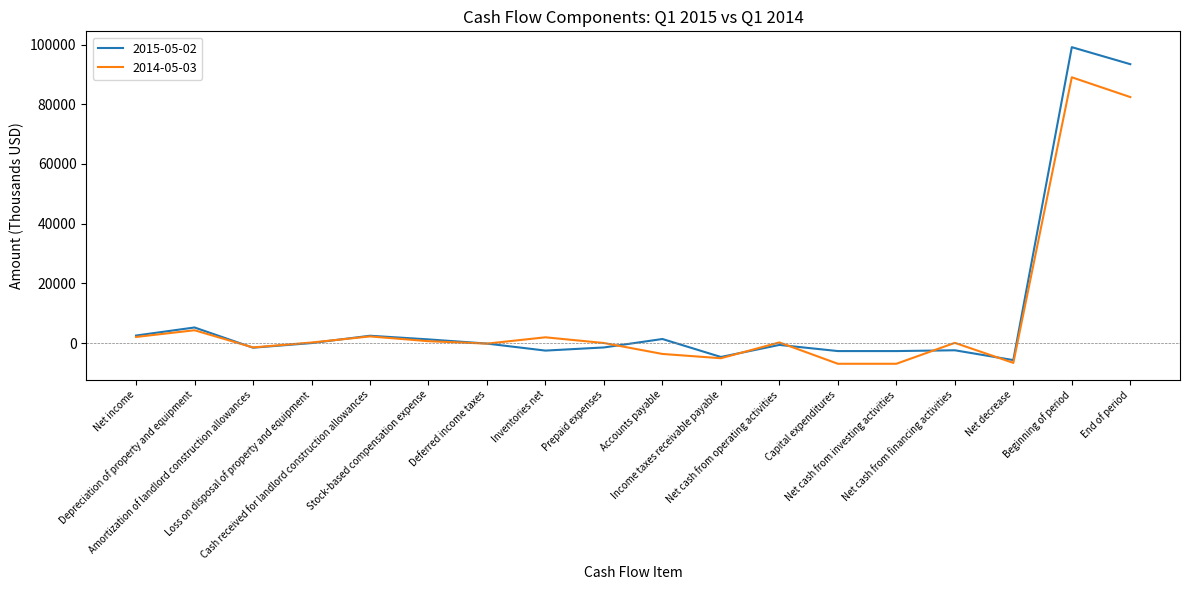

Which series has the widest spread of values?

2015-05-02